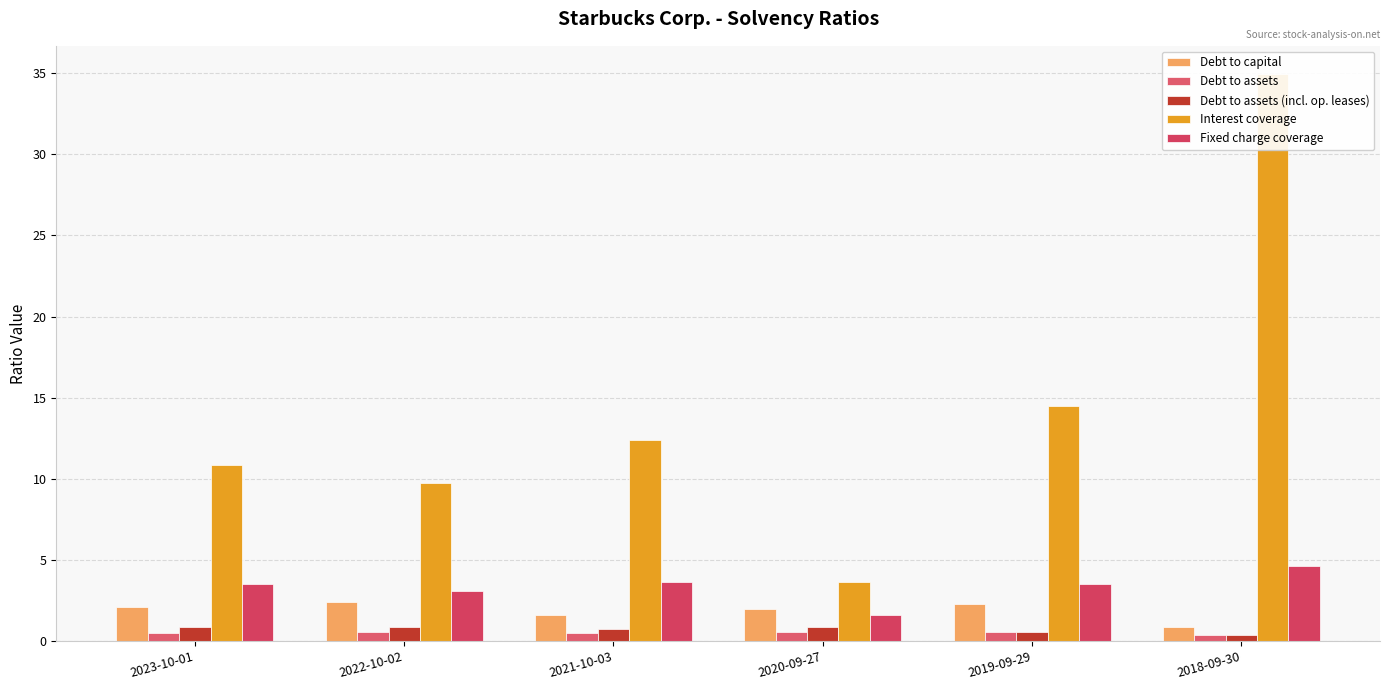

Is the value of Fixed charge coverage at 2018-09-30 greater than the value of Debt to assets (incl. op. leases) at 2020-09-27?

Yes